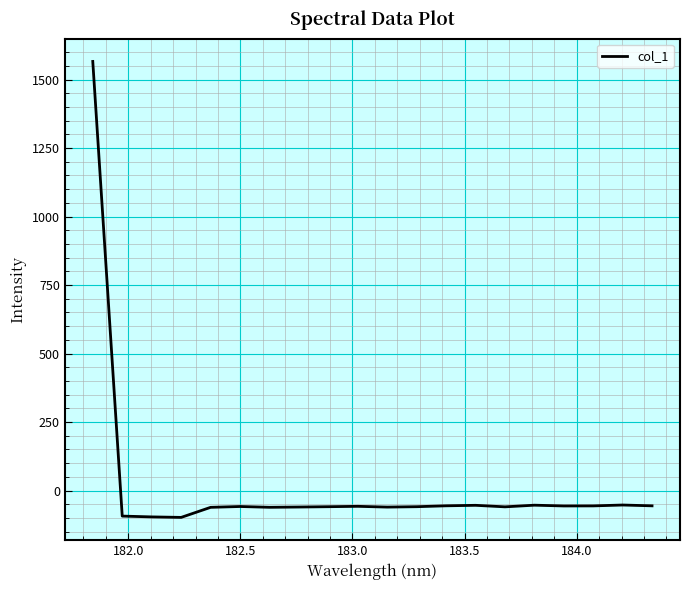

What is the difference between the maximum and minimum values?

1663.9